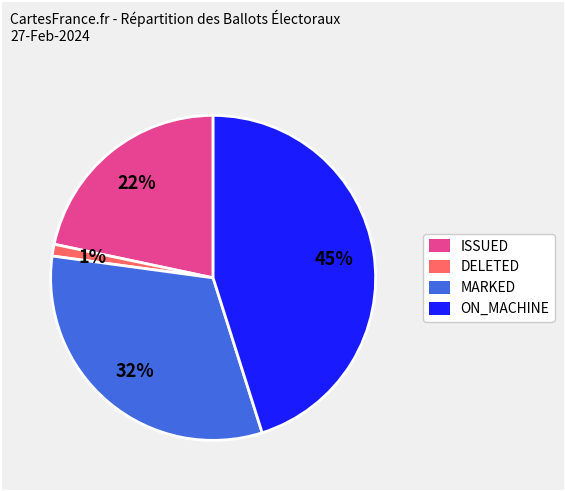

Is there any slice that represents more than half of the pie?

No